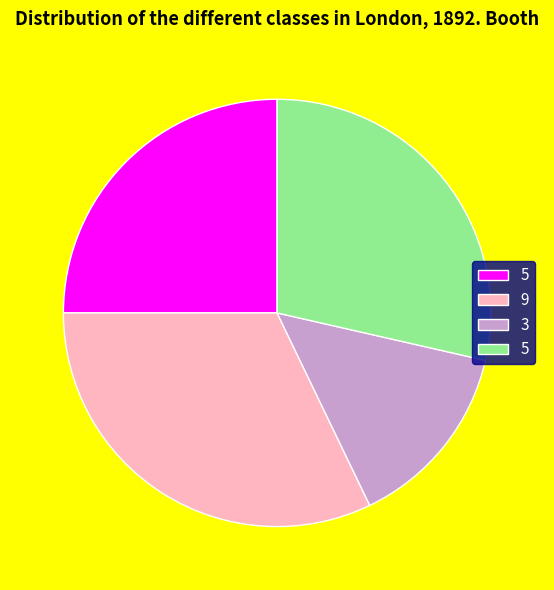

Does any single category account for the majority?

No